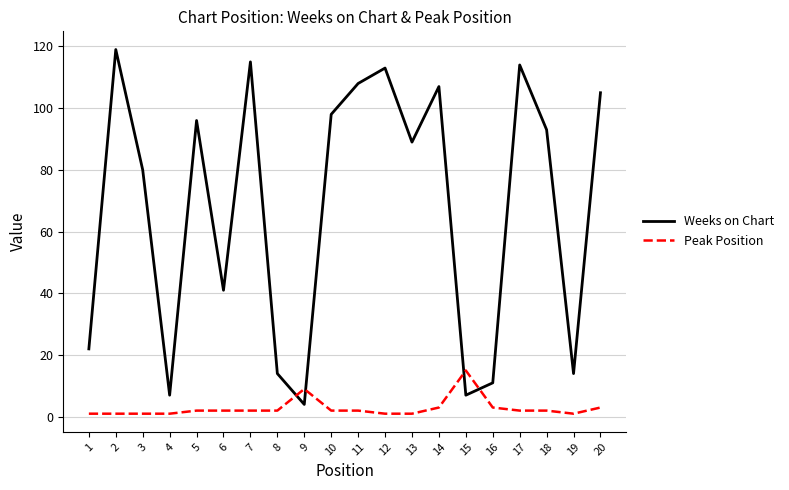

Is the value of Weeks on Chart at 11 greater than the value of Peak Position at 4?

Yes